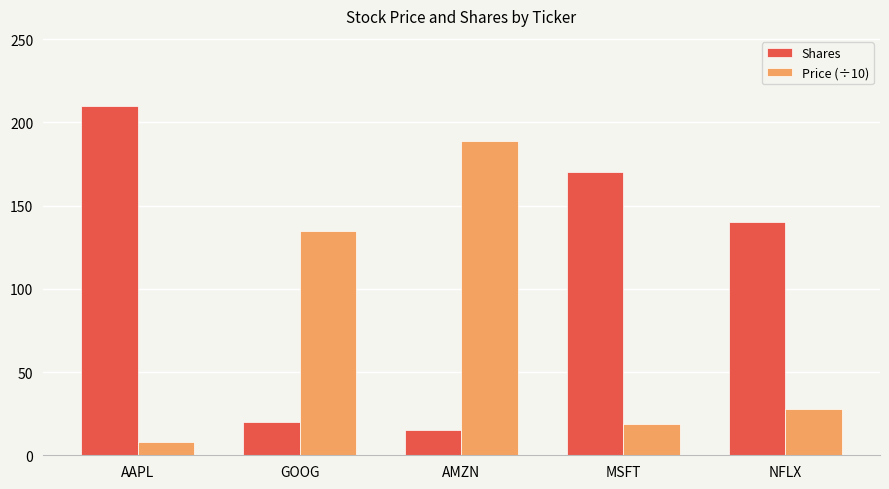

At how many categories does at least one series exceed 193?

1